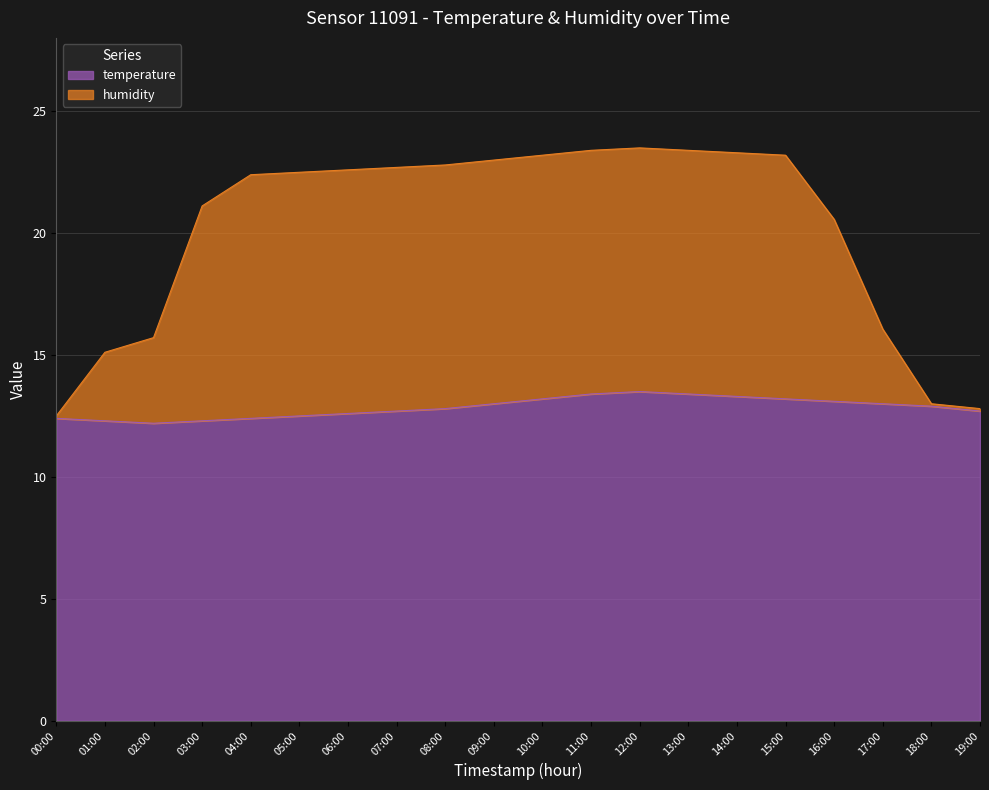

At how many categories does at least one series exceed 21?

13